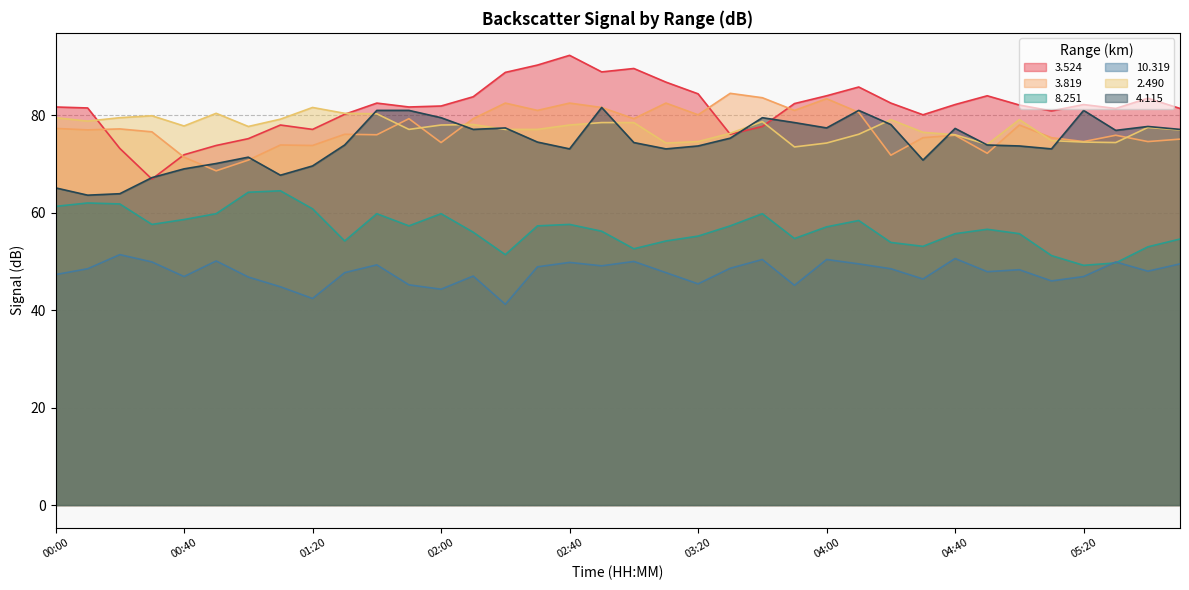

True or false: 2.490 has a value of 77.1 at 02:30.

True